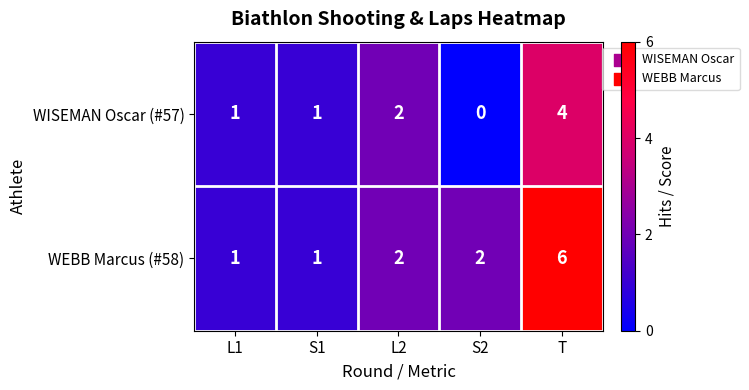

At which category does the chart reach its peak across all series?

T